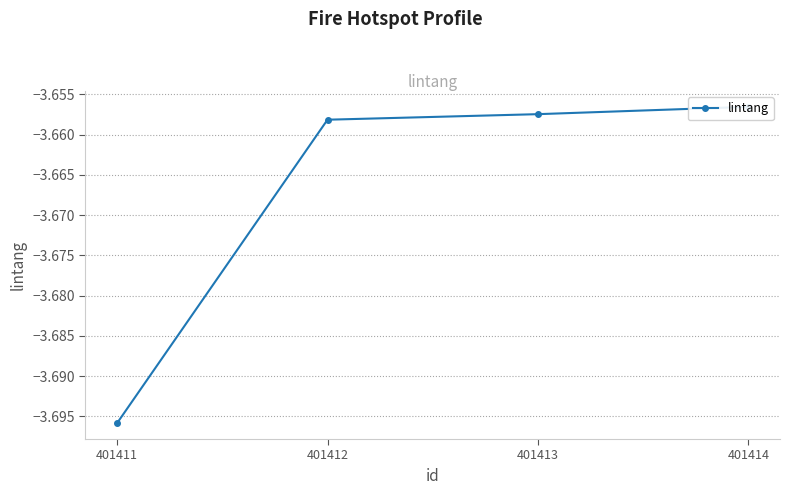

List the labels in order of value, largest first.

401414, 401413, 401412, 401411